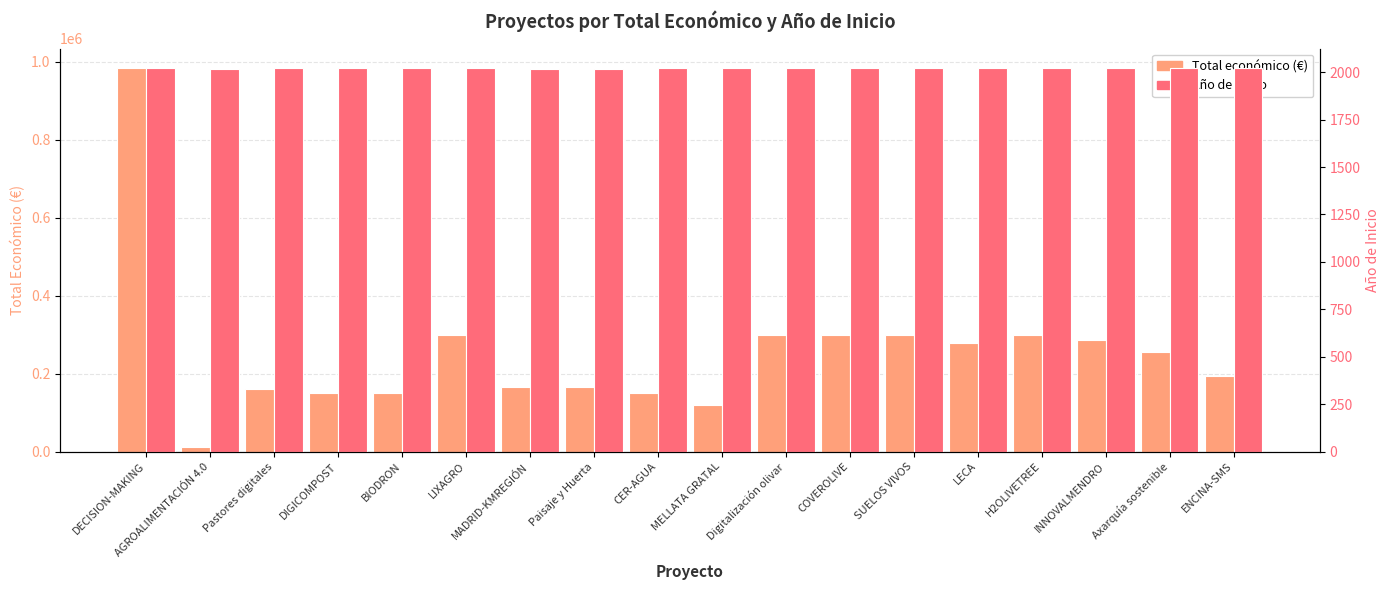

The Año de inicio series shows 875 at INNOVALMENDRO. True or false?

False